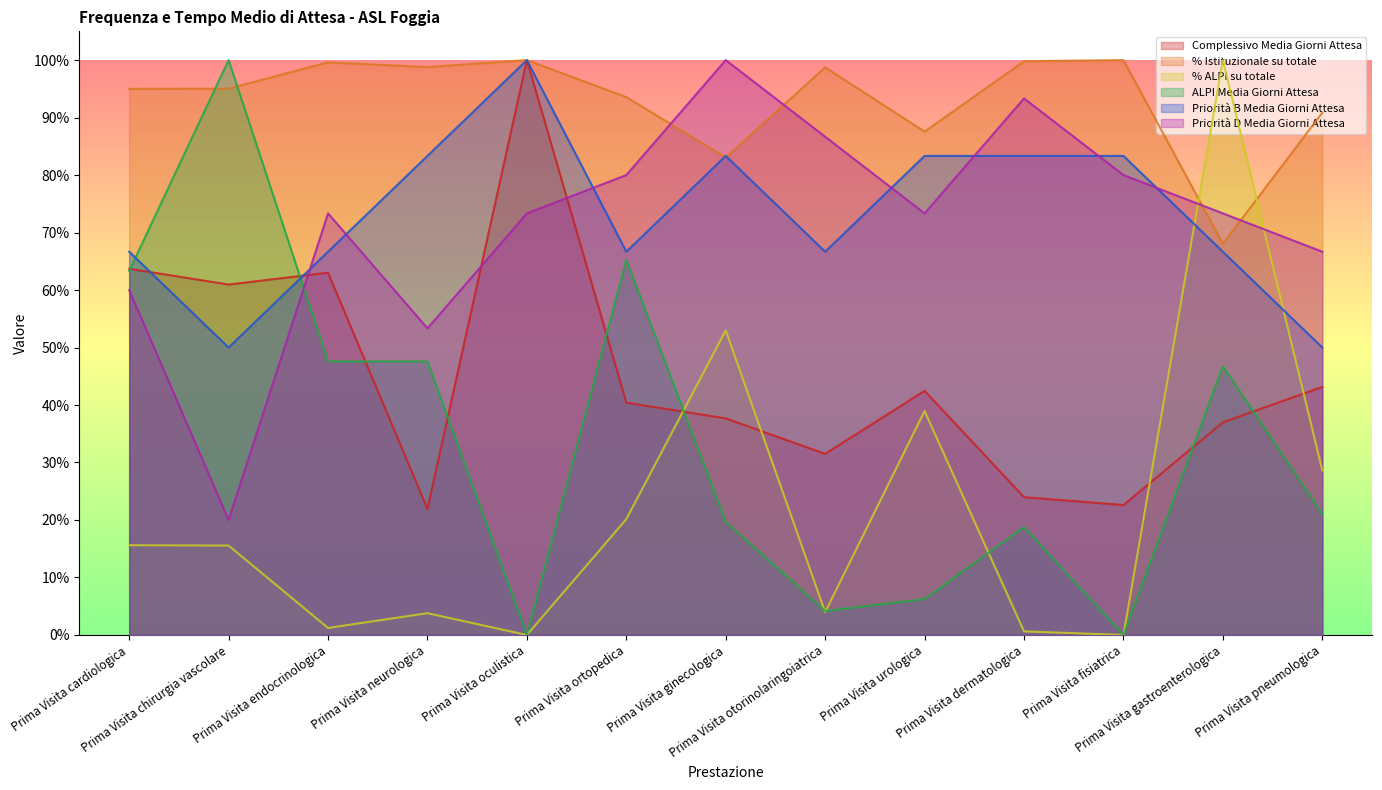

Is it true that ALPI Media Giorni Attesa equals -0.5 at Prima Visita oculistica?

False